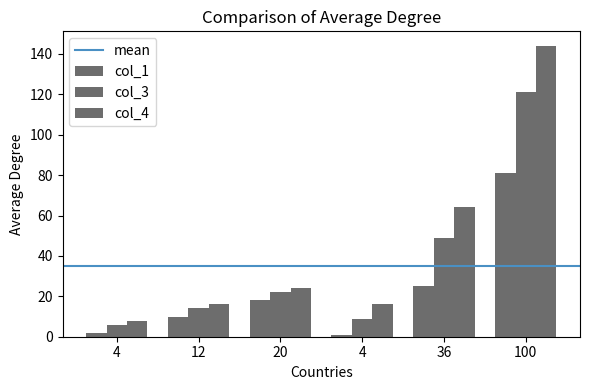

Reading left to right, extract all data points from this chart.

col_1: 2	10	18	1	25	81
col_3: 6	14	22	9	49	121
col_4: 8	16	24	16	64	144